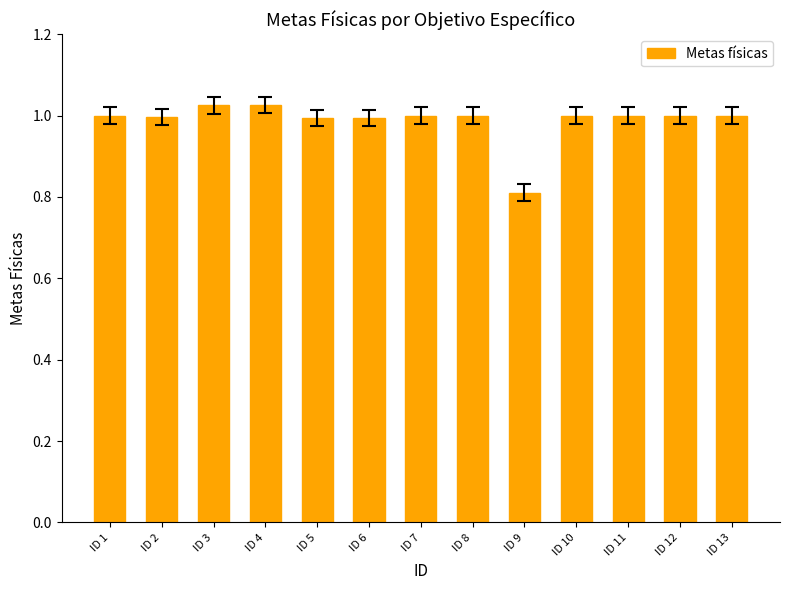

Which category has the lowest value across all series?

ID 9